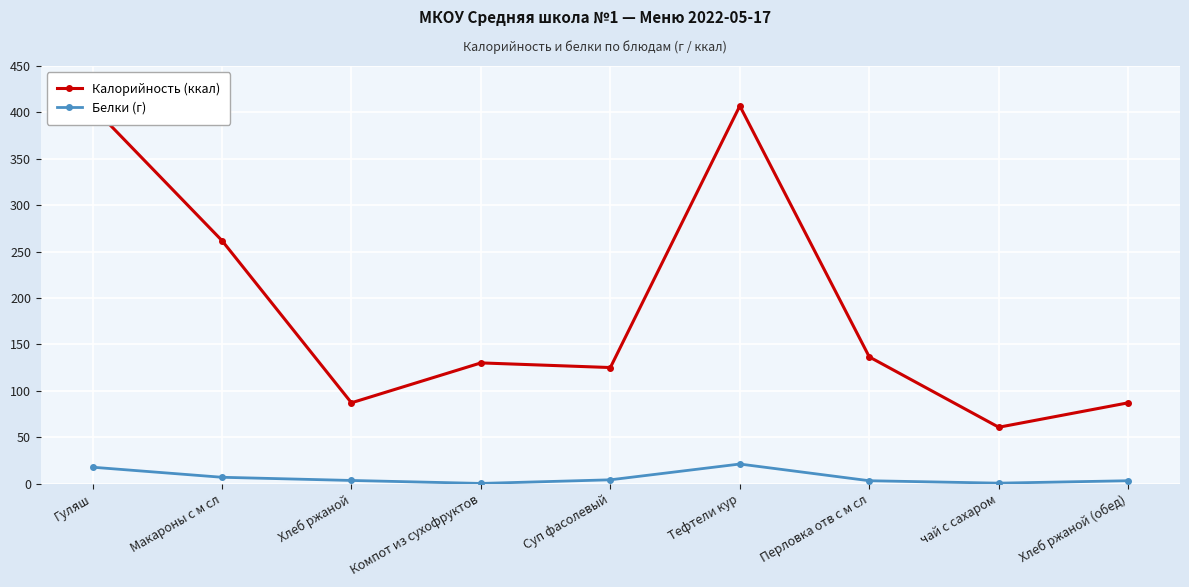

What position from the left is Суп фасолевый?

5